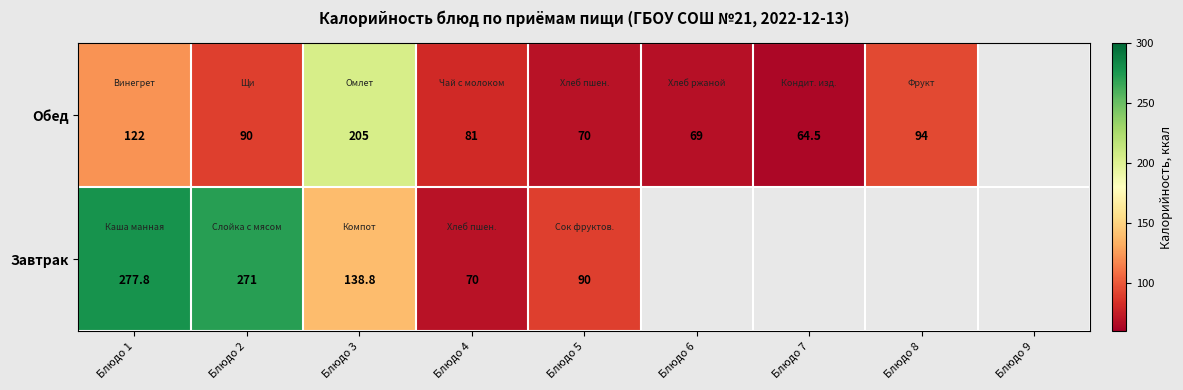

What is the total value across all series at Блюдо 3?

343.8